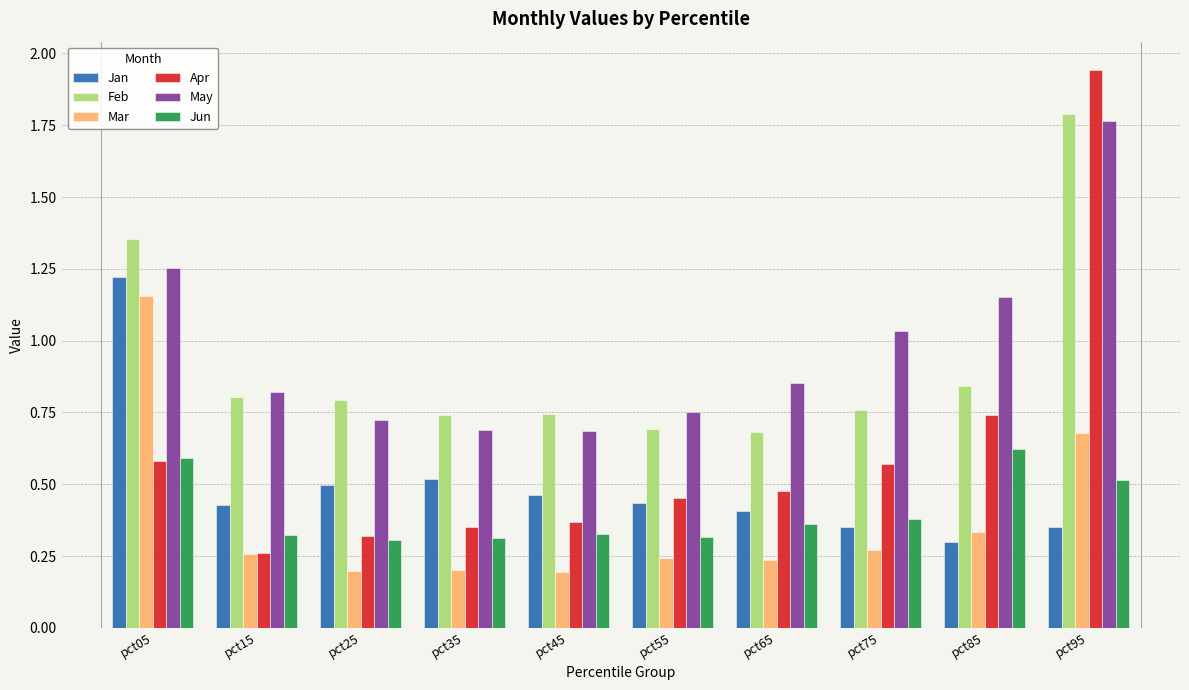

At which category is the sum across all series the highest?

pct95